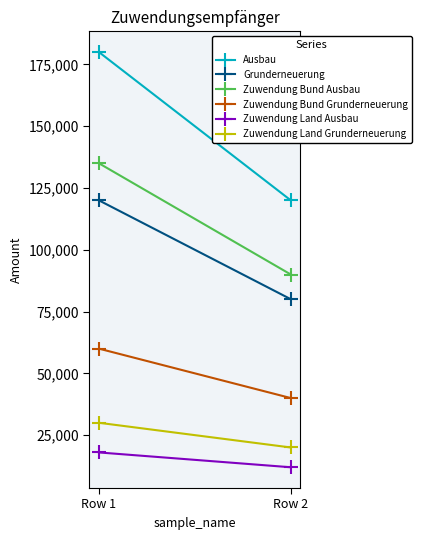

At how many categories does at least one series exceed 134333?

1